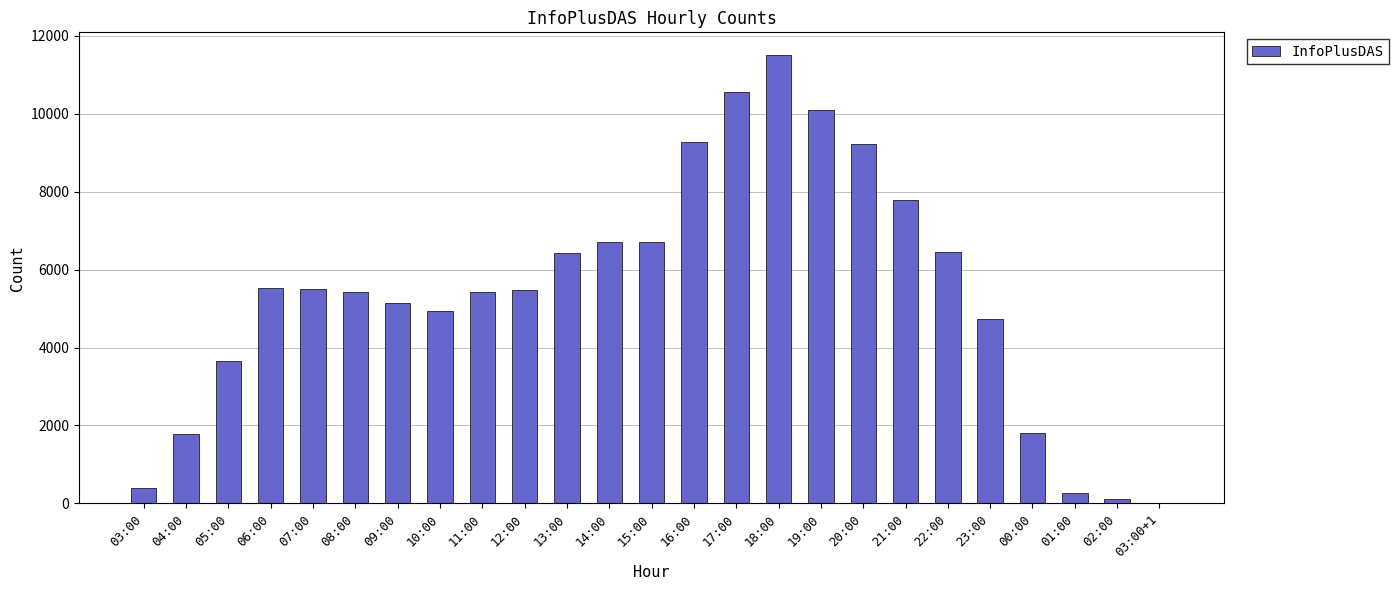

Which label corresponds to the largest value in the chart?

18:00